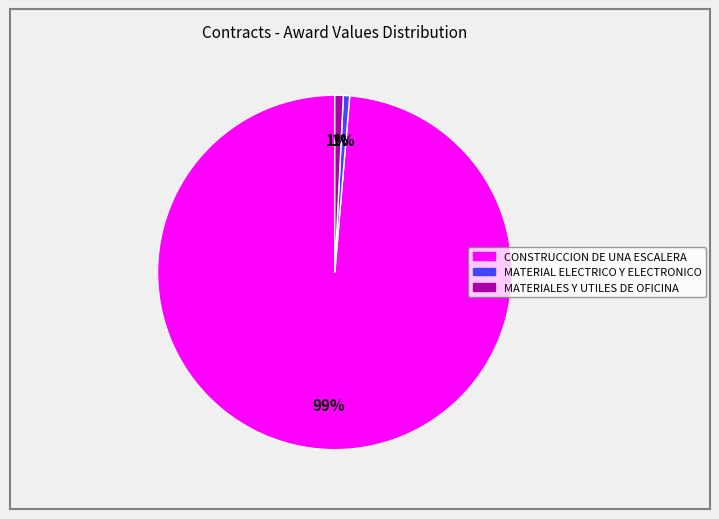

To the nearest percent, what is the average slice percentage?

33%